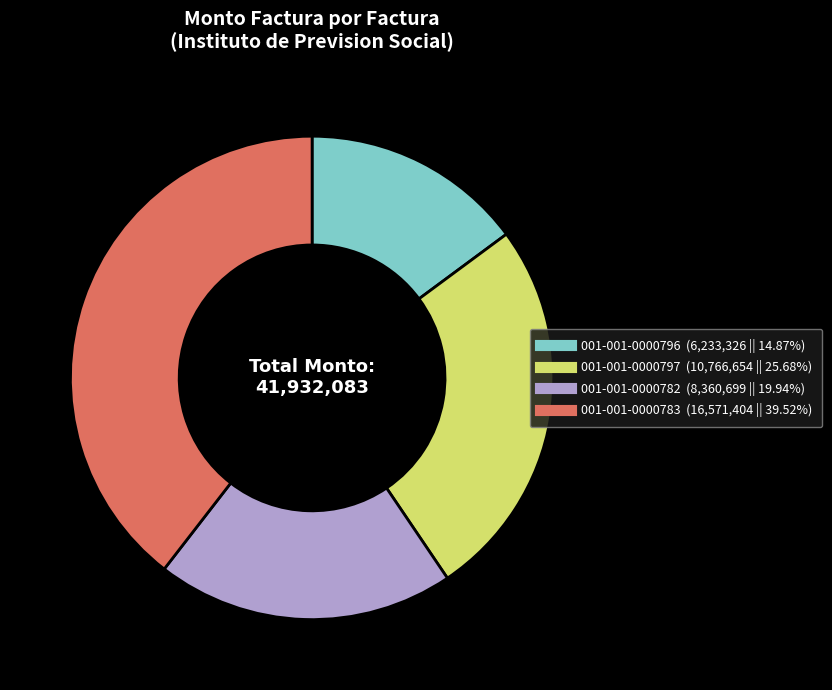

Rank the categories by value from lowest to highest.

001-001-0000796, 001-001-0000782, 001-001-0000797, 001-001-0000783